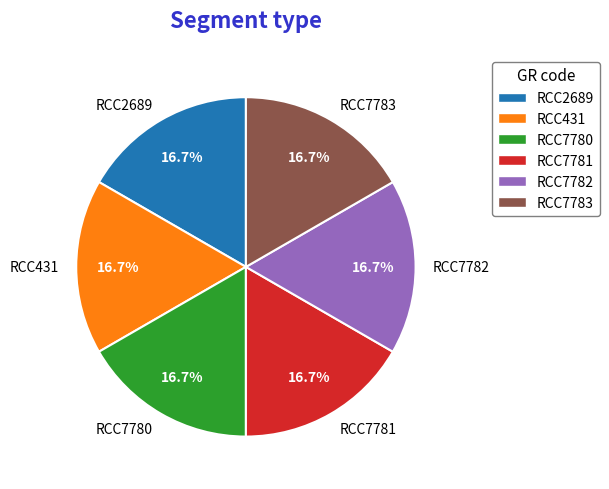

Is the sum of RCC7782 and RCC2689 greater than half?

No